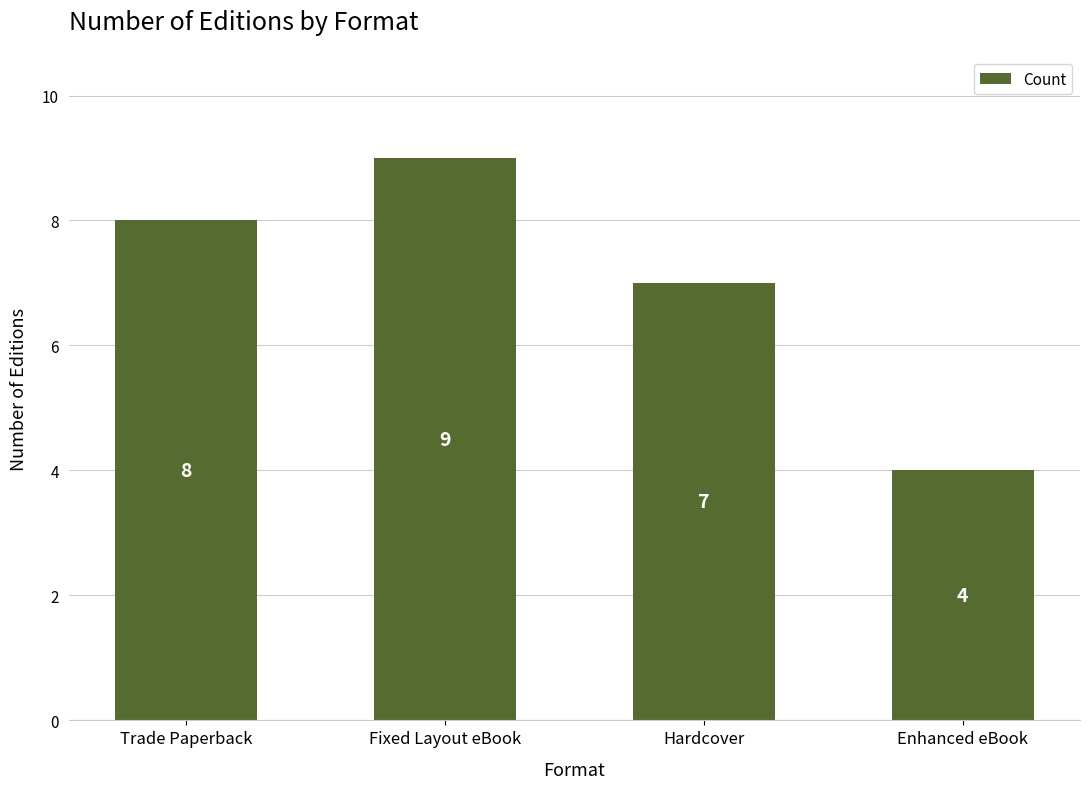

Read the value at Fixed Layout eBook.

9